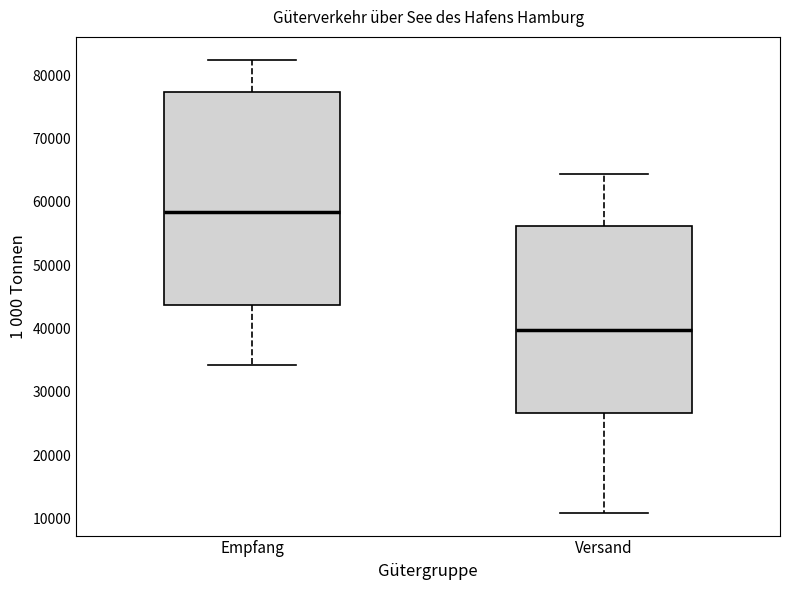

Reading left to right, transcribe this box plot: for each box, give where its median line is, the range the box spans, and where its two whiskers end, as read against the y-axis. The values are not printed on the chart, so give them approximately, as read against the axis.

Empfang: median 58000, box 44000 to 77000, whiskers 34000 to 82000
Versand: median 40000, box 27000 to 56000, whiskers 11000 to 64000